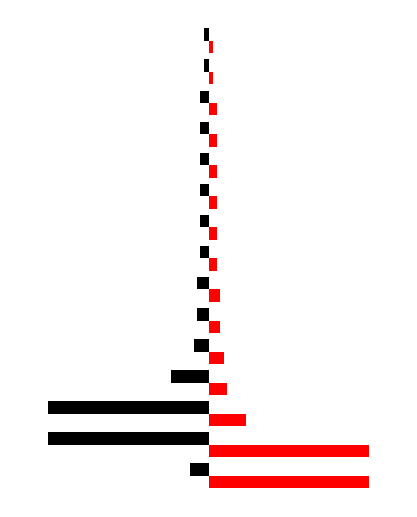

Reading left to right, extract all data points from this chart.

Importo (black): -730	-6480	-6480	-1500	-600	-448	-448	-336	-336	-336	-336	-336	-336	-168	-168
Importo (red): 6480	6480	1500	730	600	448	448	336	336	336	336	336	336	168	168